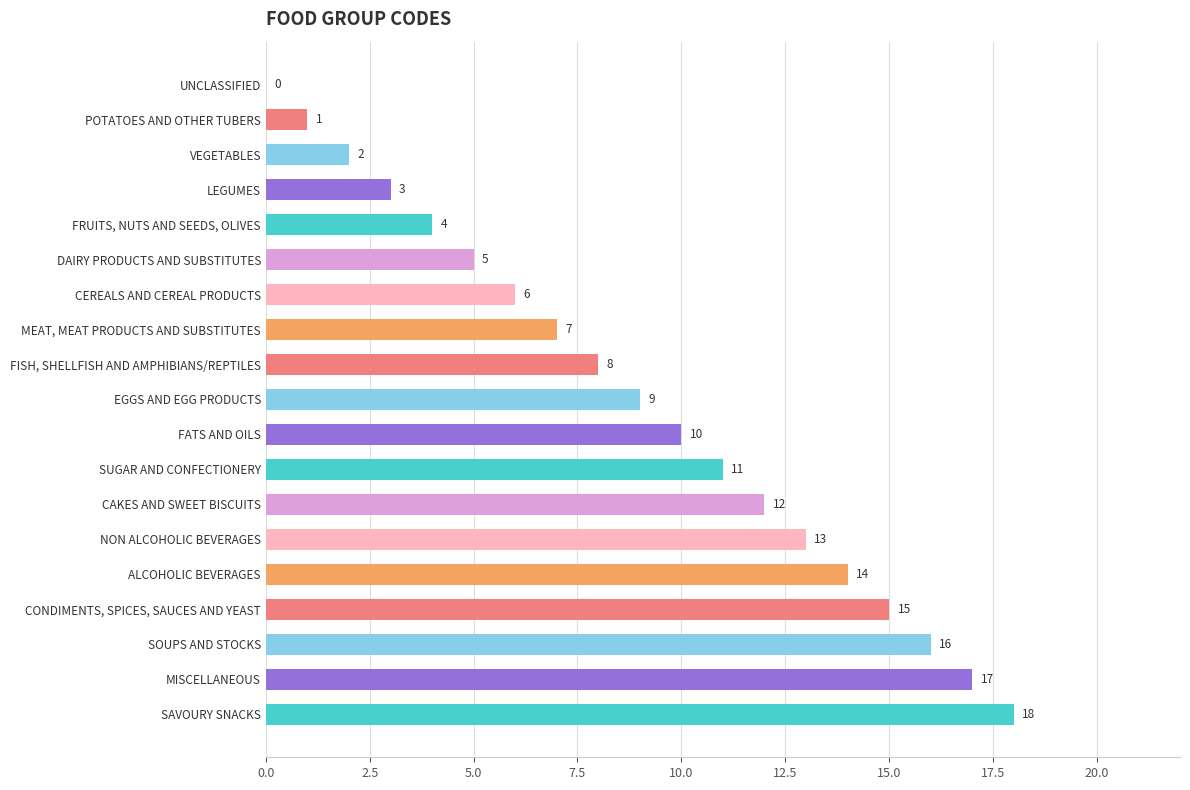

What is the sum of all values?

171